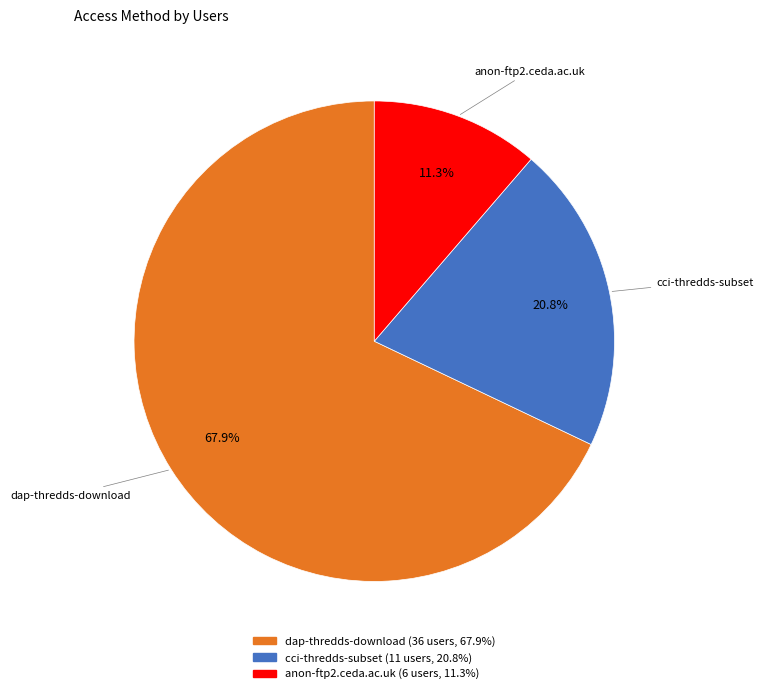

Which has a higher value, cci-thredds-subset or dap-thredds-download?

dap-thredds-download